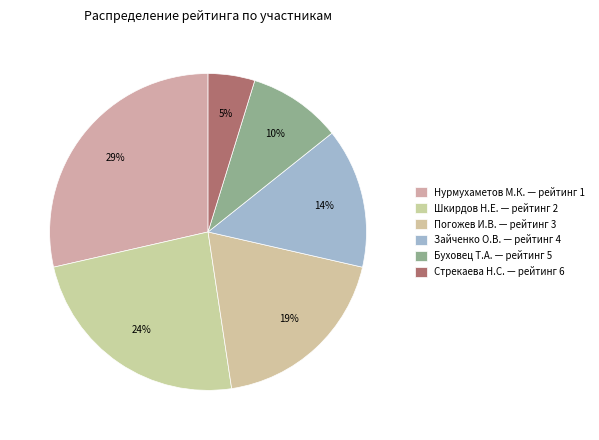

How many slices are in this pie chart?

6